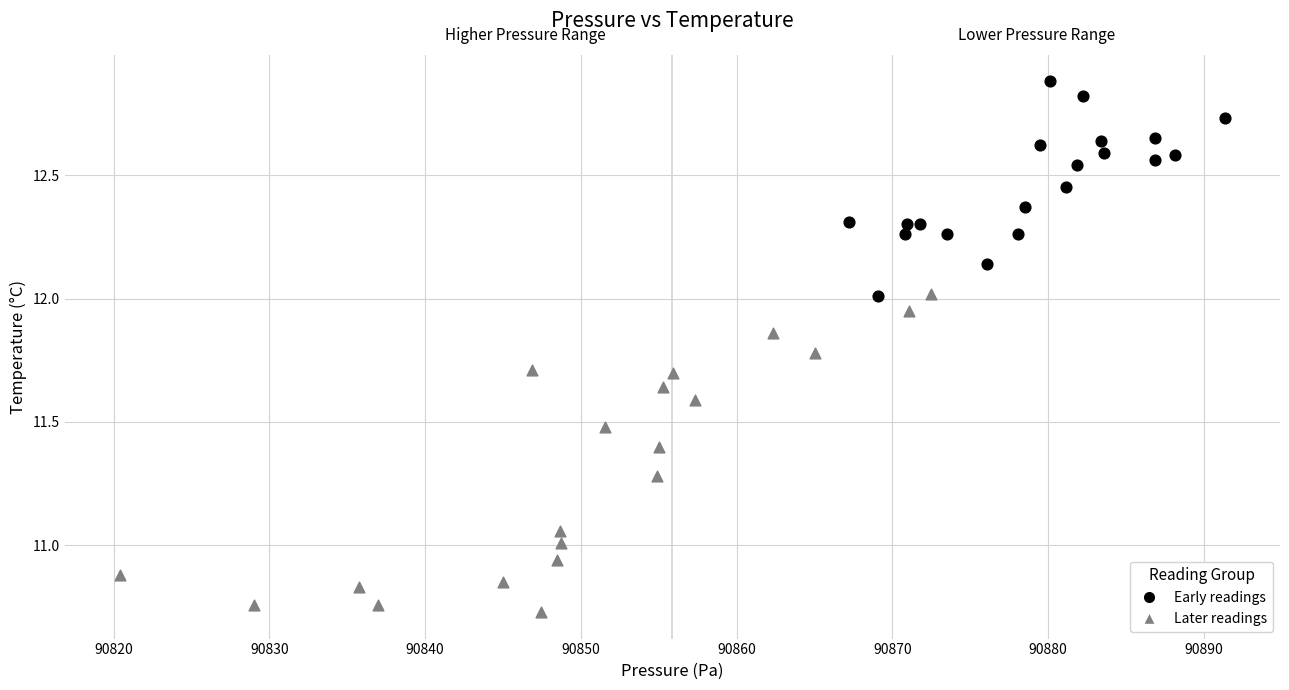

Which series contains the highest Y value?

Early readings